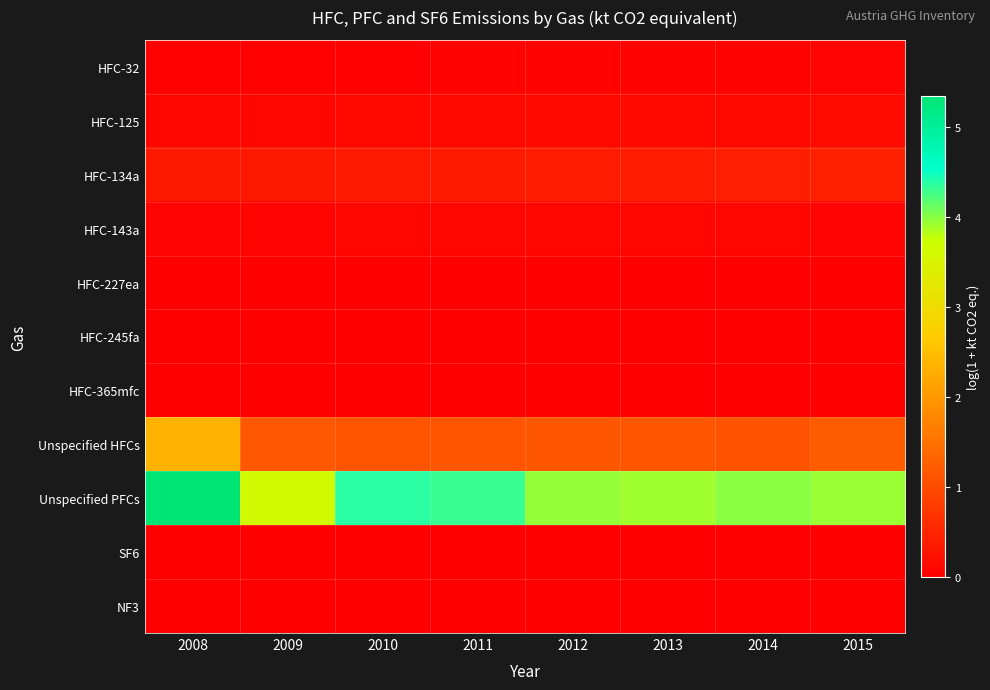

At which category does the chart reach its minimum across all series?

2008